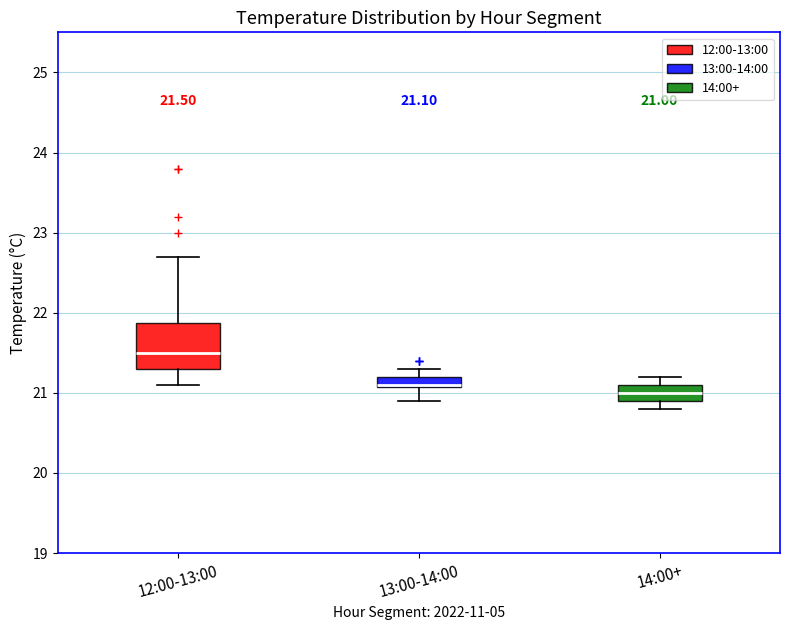

Which box is the tallest, from its lower edge to its upper edge?

12:00-13:00